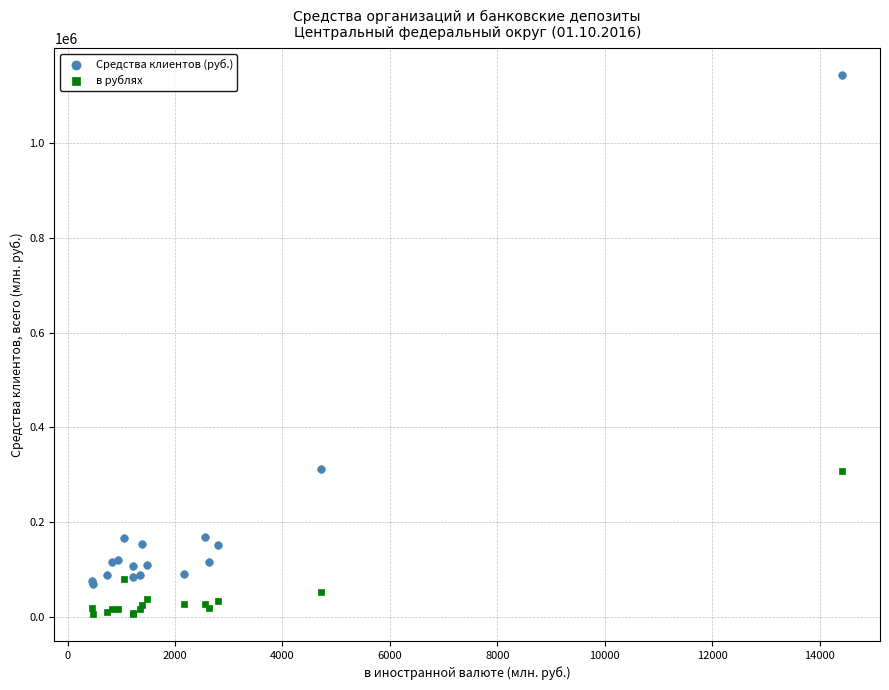

Which series has the widest spread of Y values?

Средства клиентов (руб.)